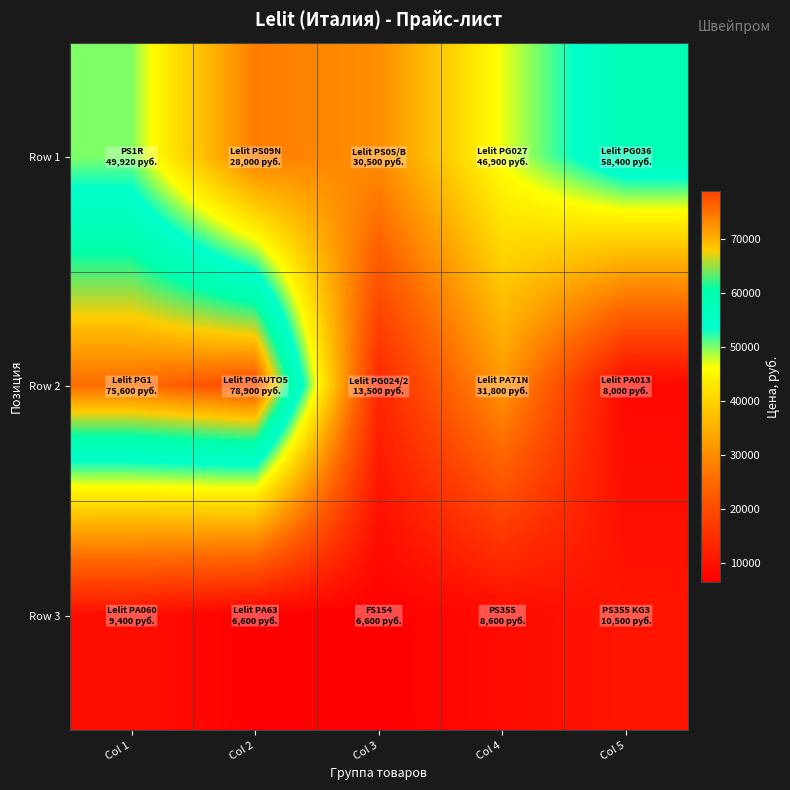

Rank the series at Col 5 from lowest to highest value.

Row 2, Row 3, Row 1